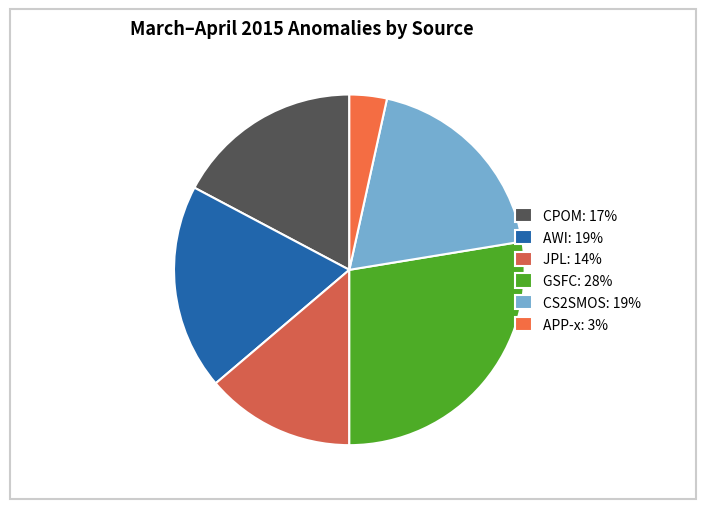

Which slice is the smallest?

APP-x